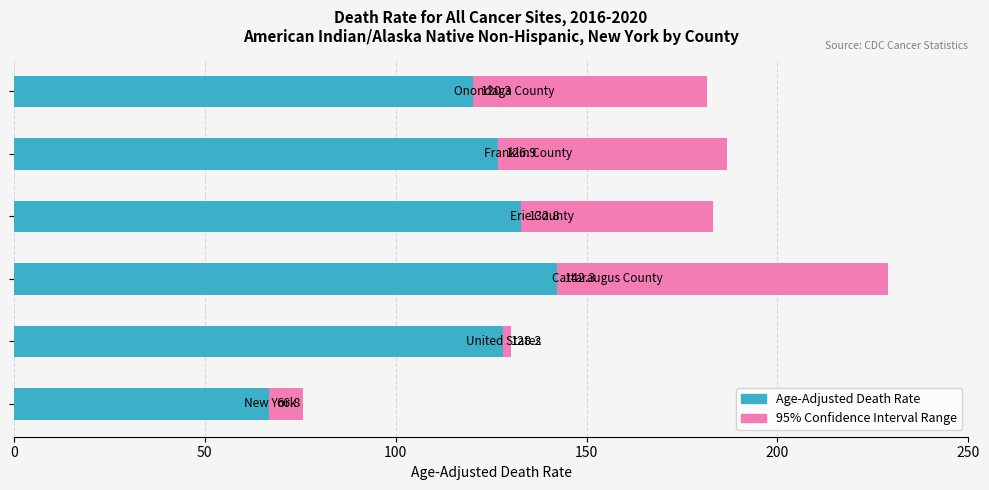

List the labels in order of Upper CI value, largest first.

Cattaraugus County, Franklin County, Erie County, Onondaga County, United States, New York